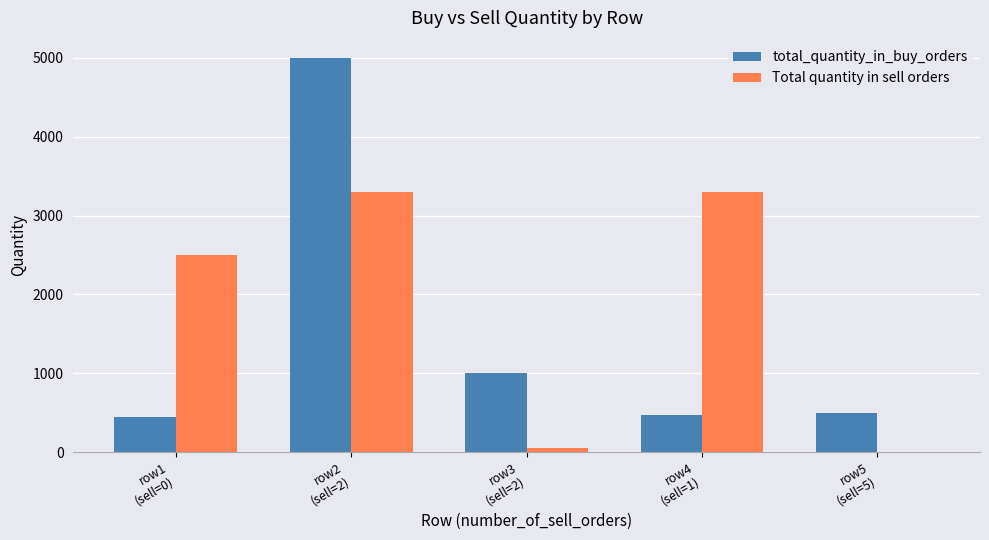

How many series are shown in this chart?

2